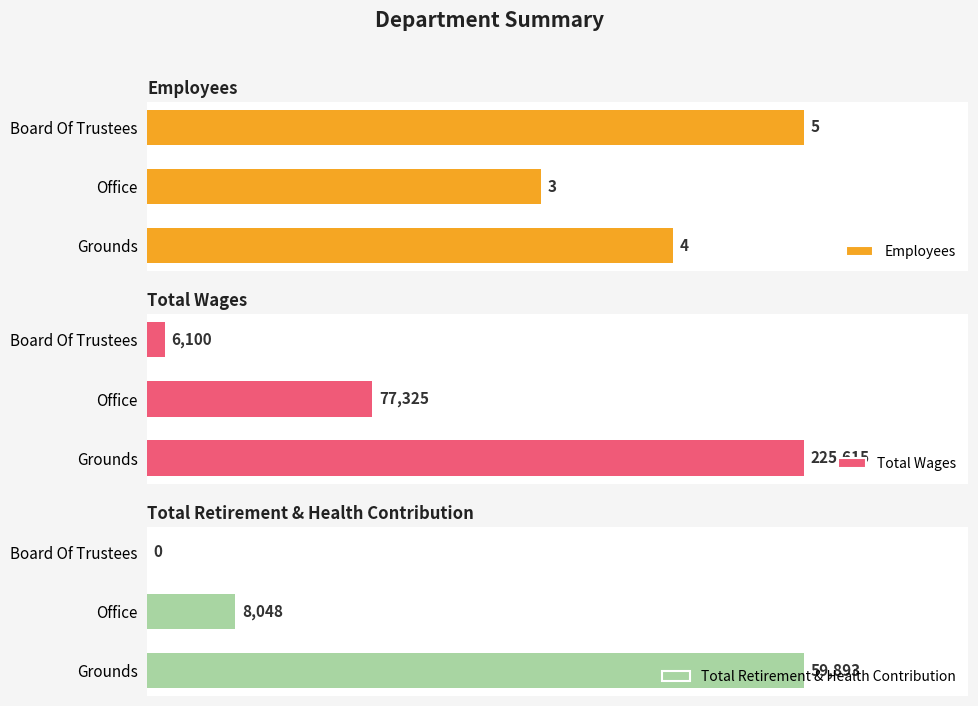

What is the maximum value for Total Wages?

225615